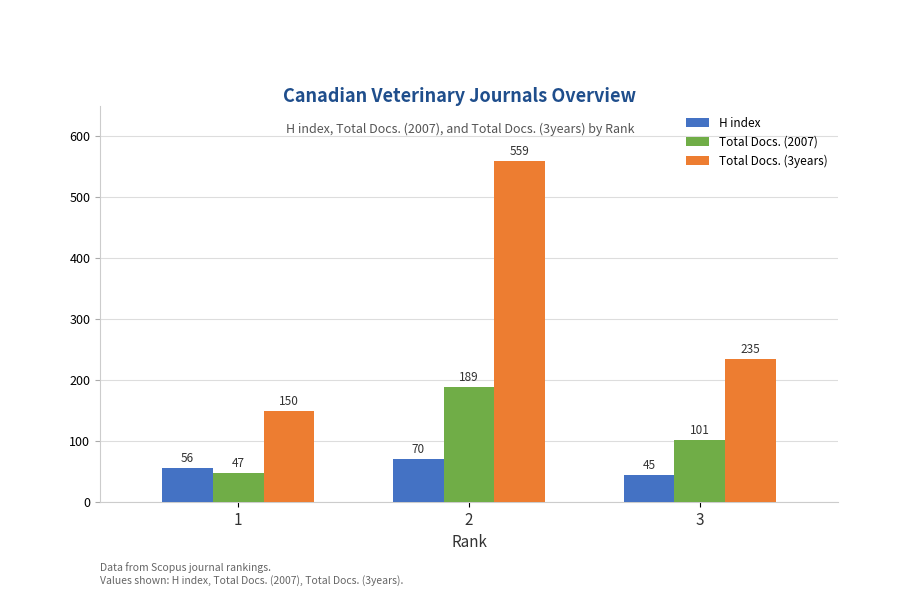

How many series are shown in this chart?

3